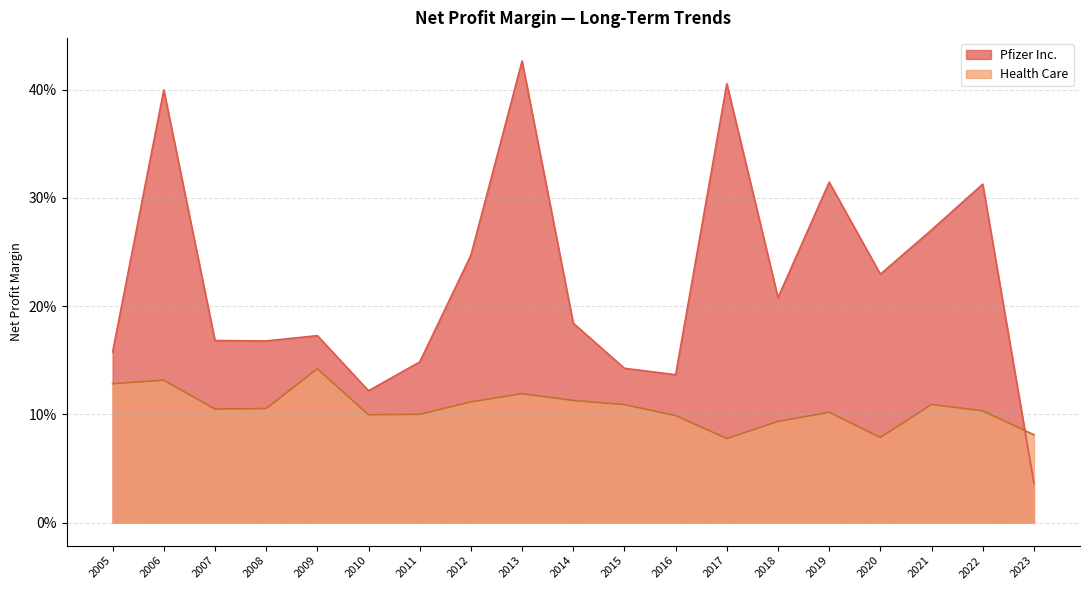

Where do Health Care and Pfizer Inc. first cross each other?

2022 and 2023